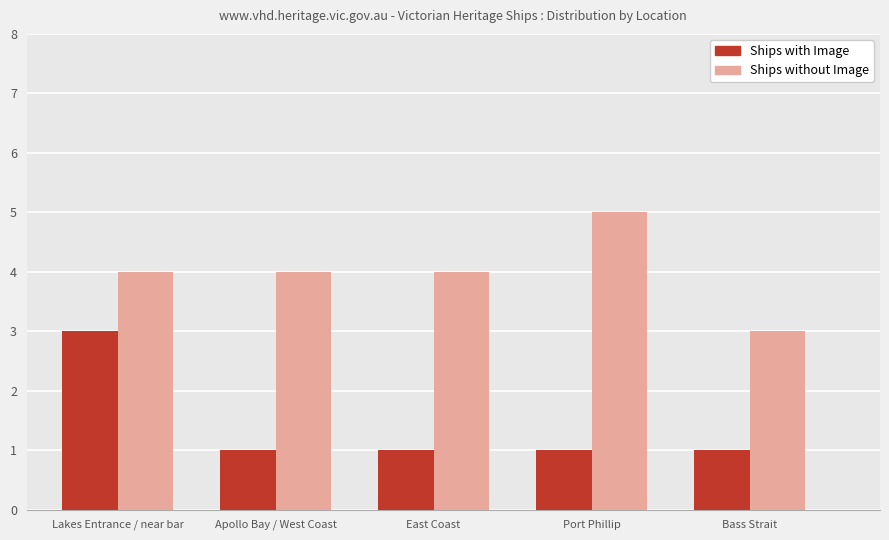

What position from the left is East Coast?

3